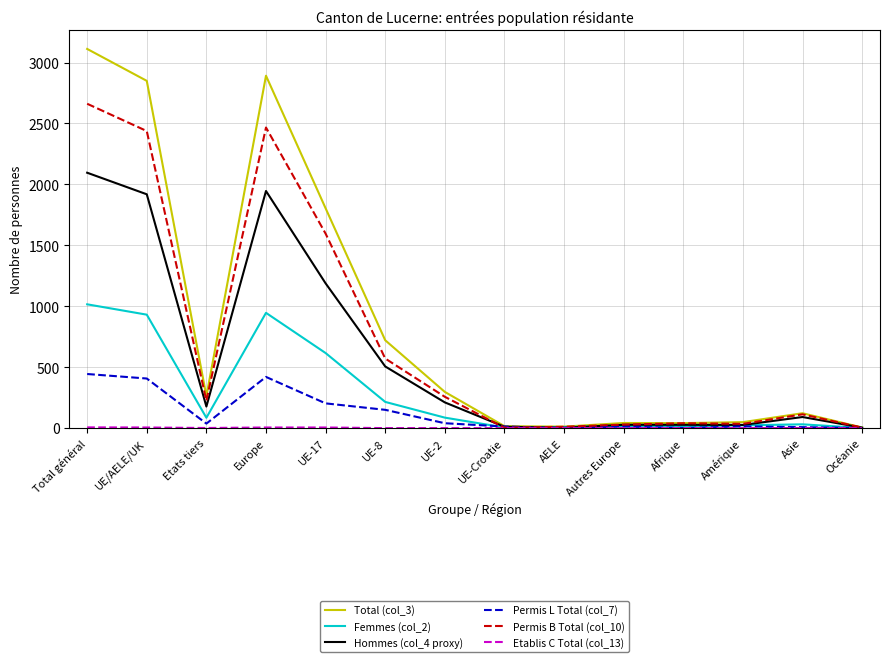

Which series has the widest spread of values?

Total (col_3)